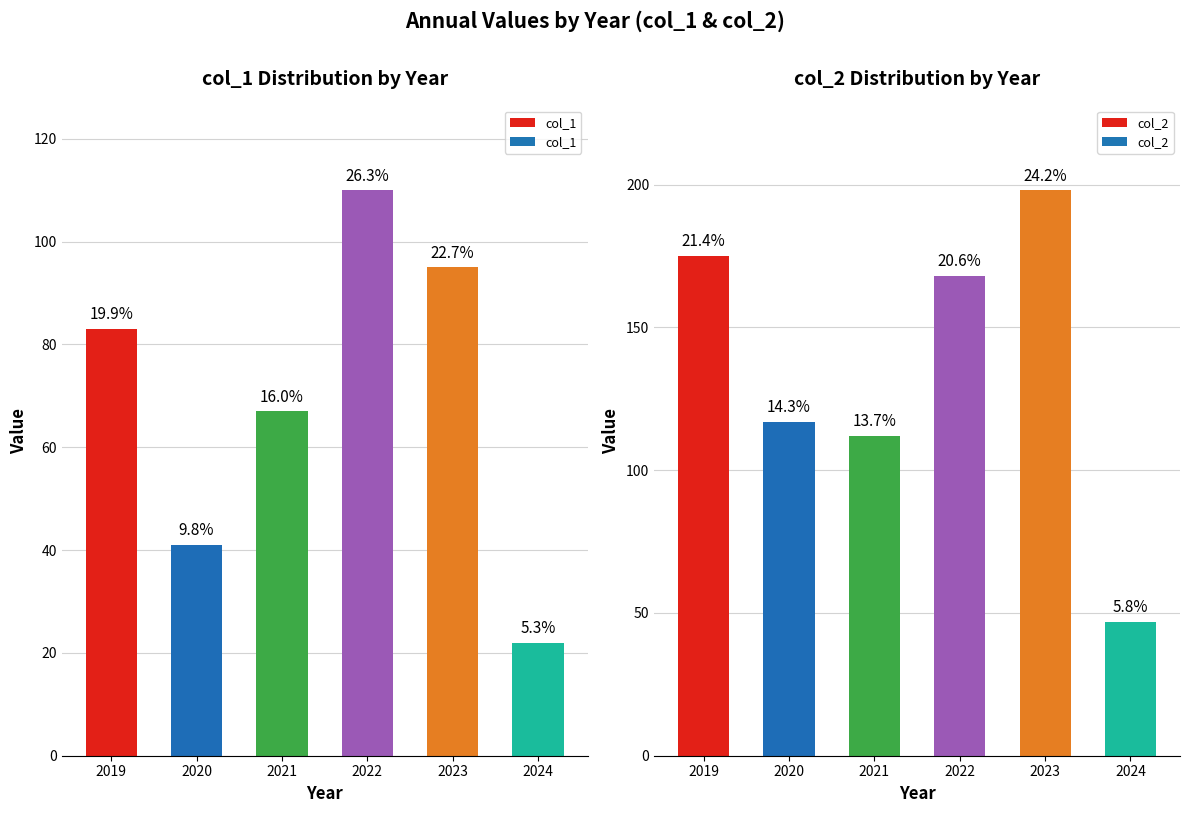

How many bars are there in total?

12